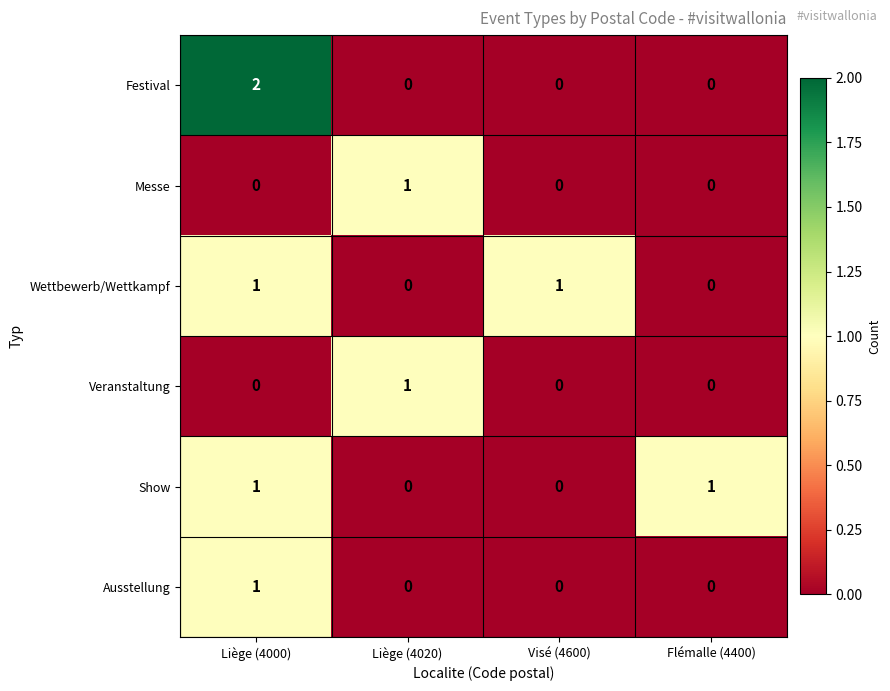

At which label does Ausstellung reach its peak?

Liège (4000)